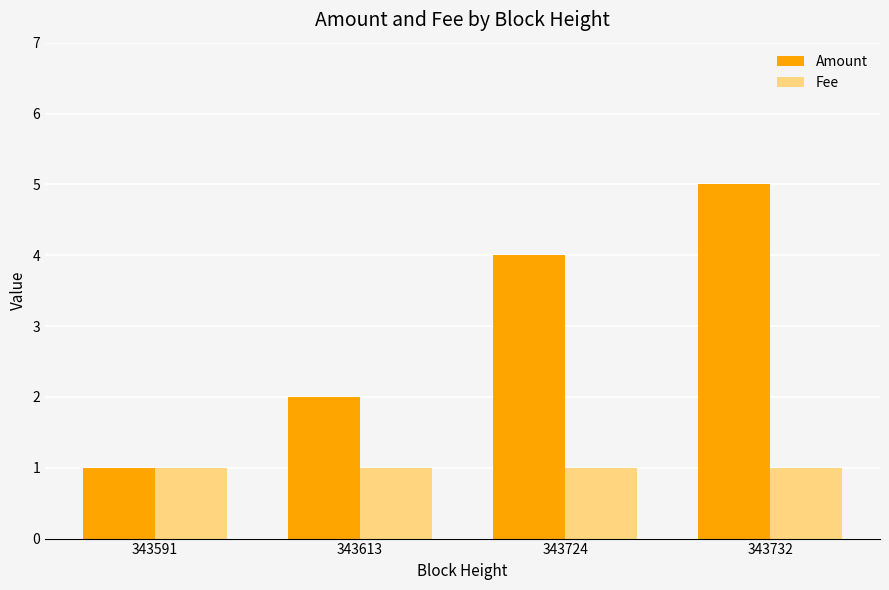

At 343724, list the series in order from smallest to largest.

Fee, Amount